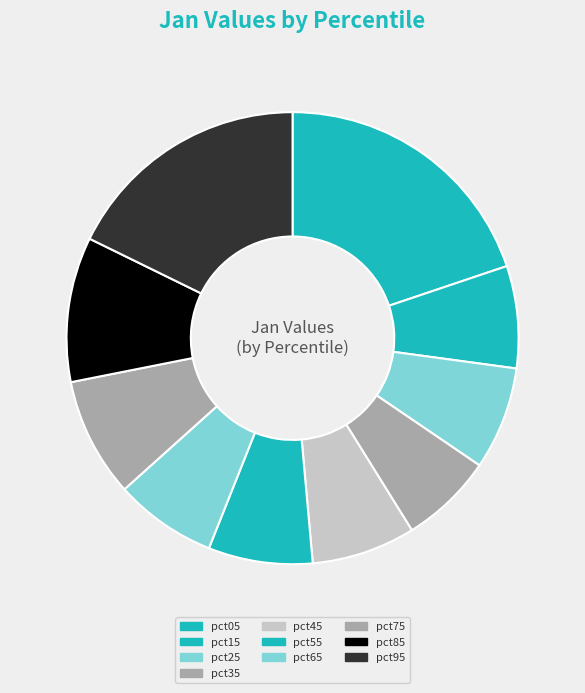

Count the number of slices in the pie.

10